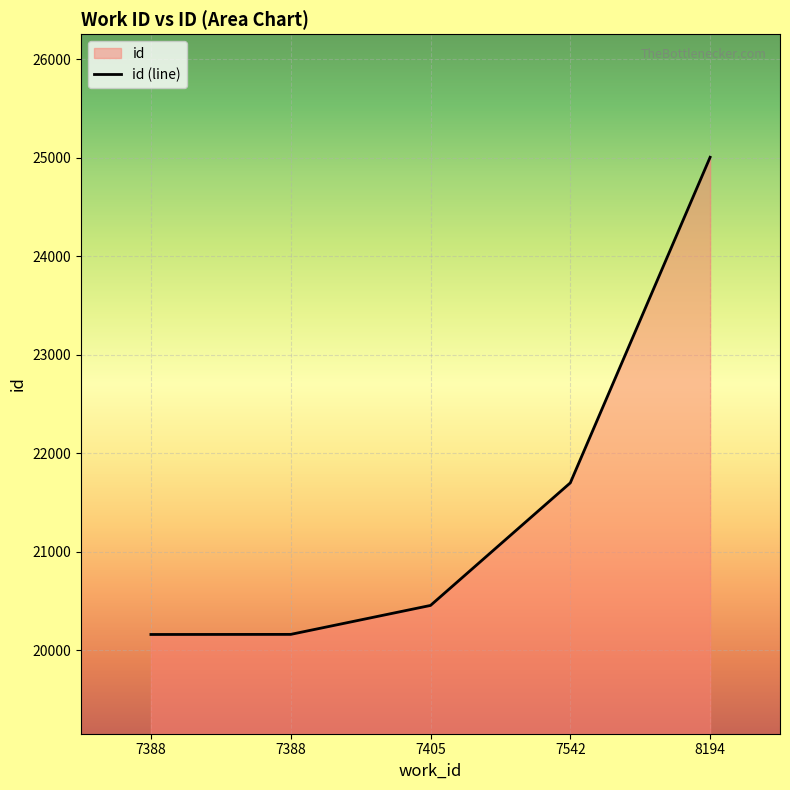

What is the difference between the maximum and second lowest values?

4846